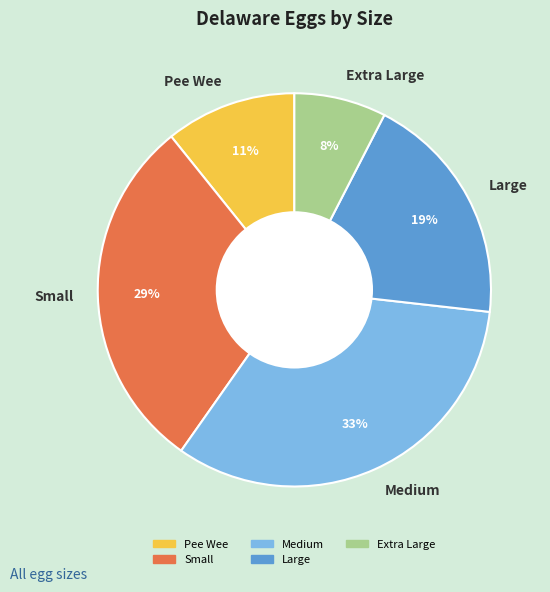

Does Small account for over 50% of the chart?

No